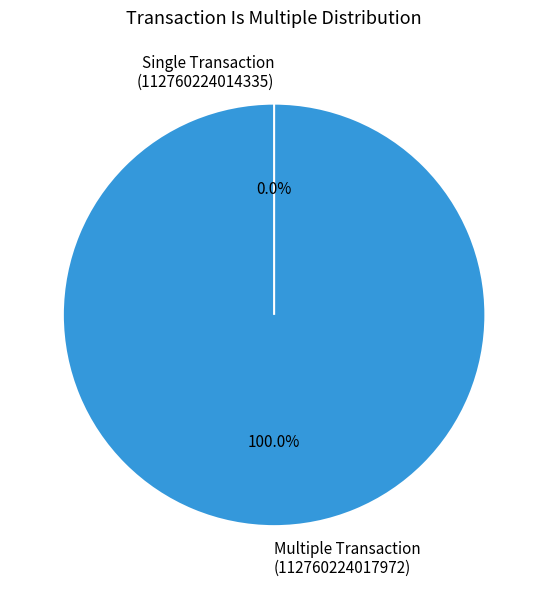

Is it true that 112760224017972 is 99% of the pie?

False